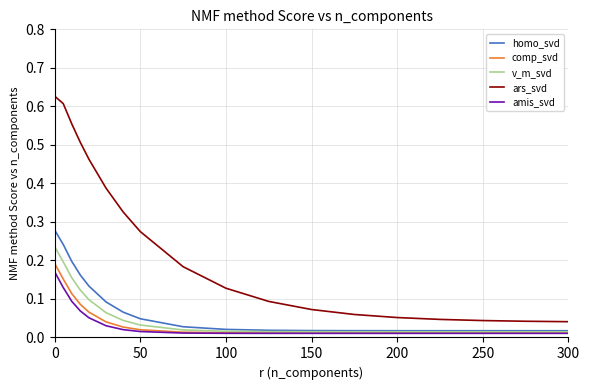

Which series has the largest total across all categories?

ars_svd